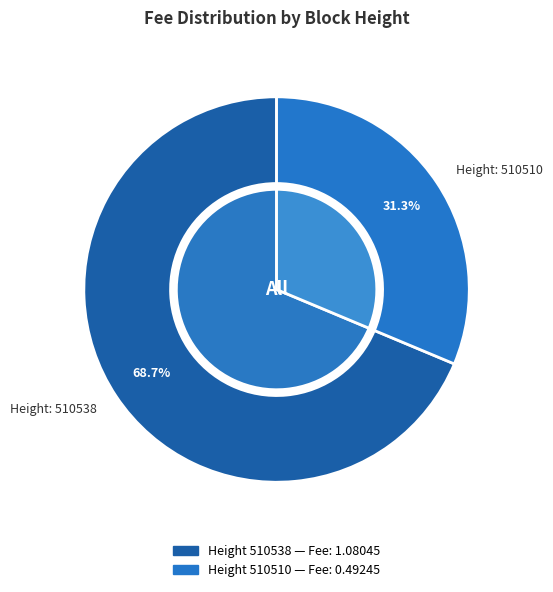

What is the change in value from 510538 to 510510?

-0.6